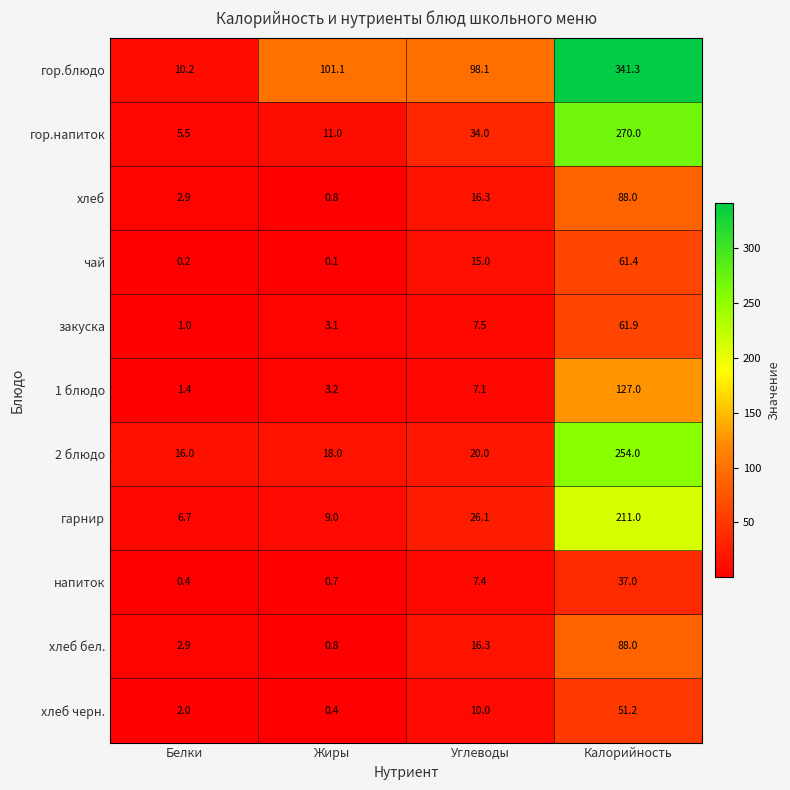

Rank the categories by хлеб value from lowest to highest.

Жиры, Белки, Углеводы, Калорийность